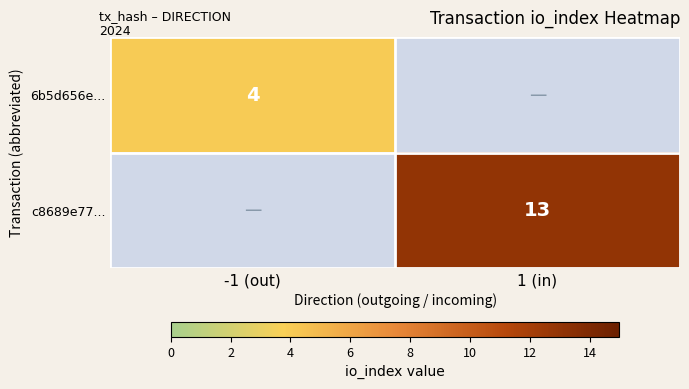

True or false: c8689e77... has a value of 13 at 1 (in).

True